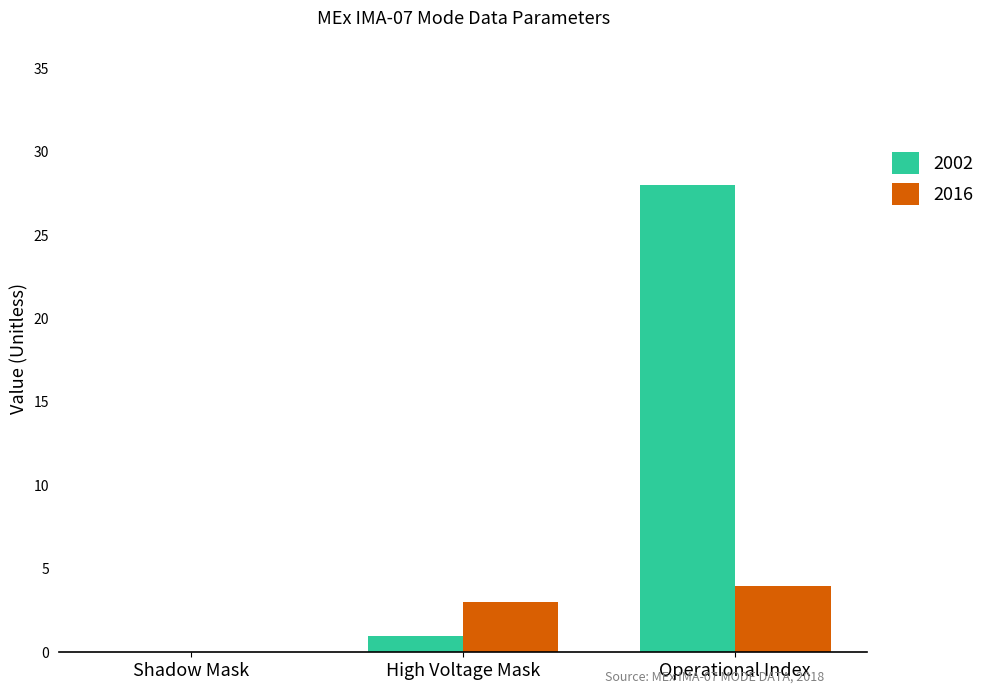

What is the total value across all series at High Voltage Mask?

4